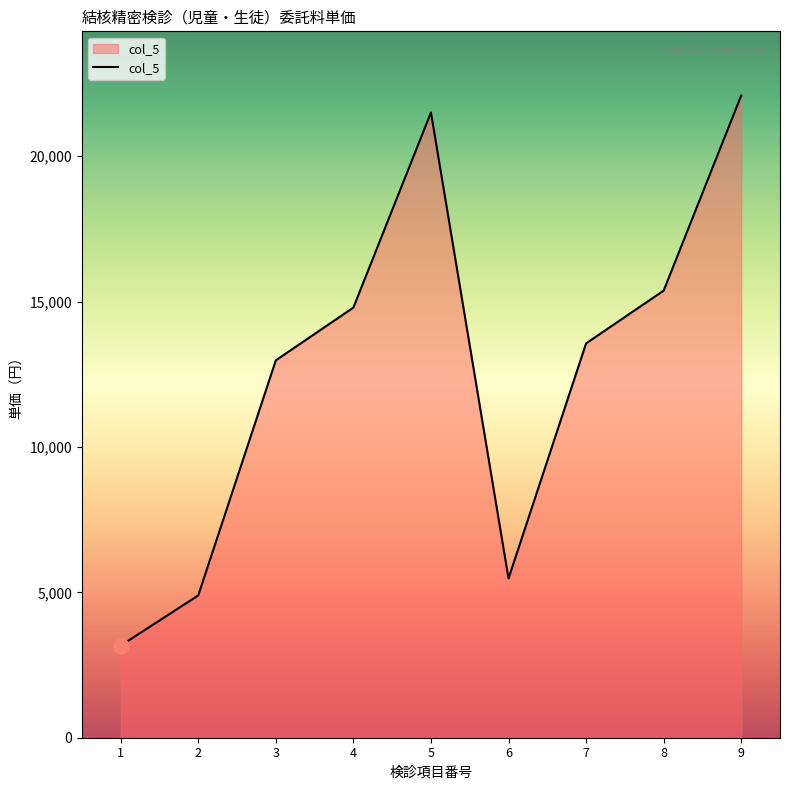

Between 8 and 3, which is larger?

8